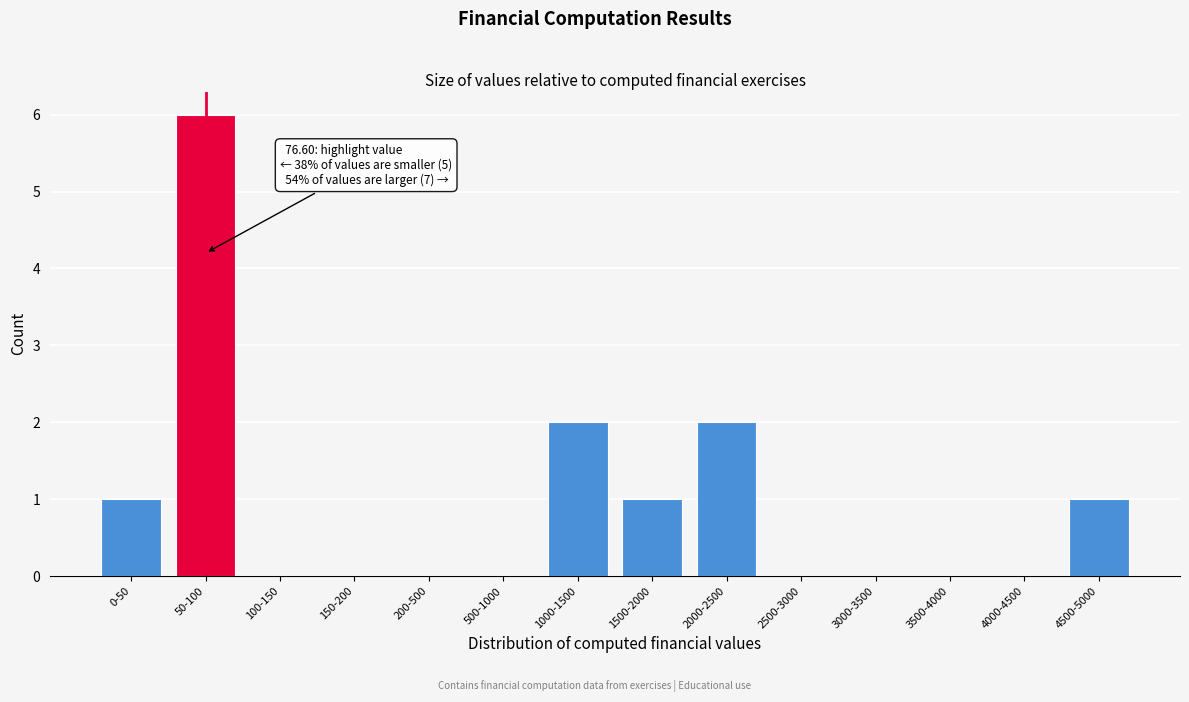

Reading right to left, what are all the values shown in this chart?

4500-5000=1	4000-4500=0	3500-4000=0	3000-3500=0	2500-3000=0	2000-2500=2	1500-2000=1	1000-1500=2	500-1000=0	200-500=0	150-200=0	100-150=0	50-100=6	0-50=1